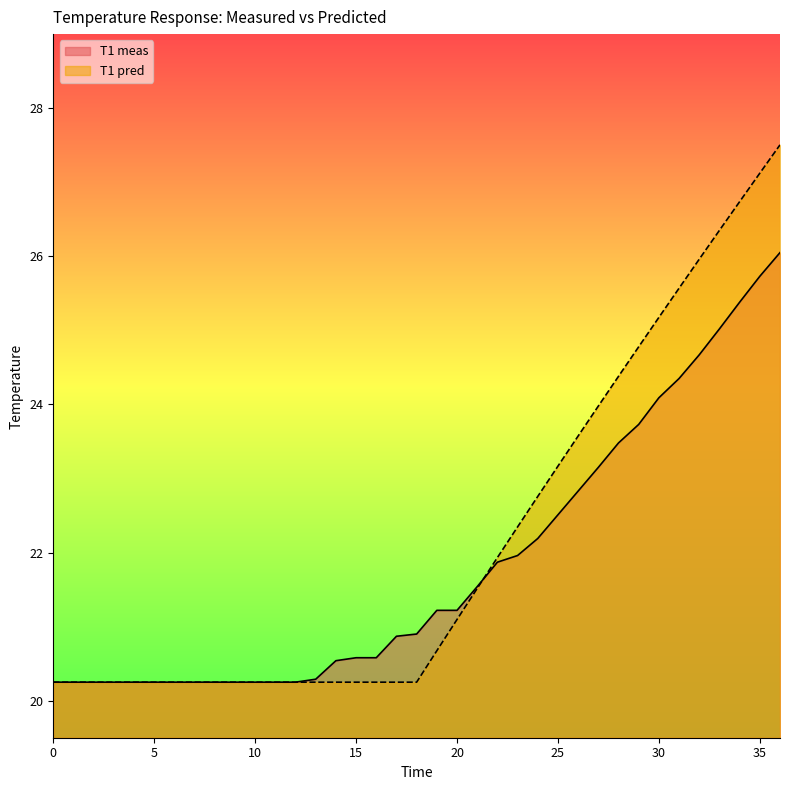

True or false: T1 pred has more than 1 interior local peaks.

False